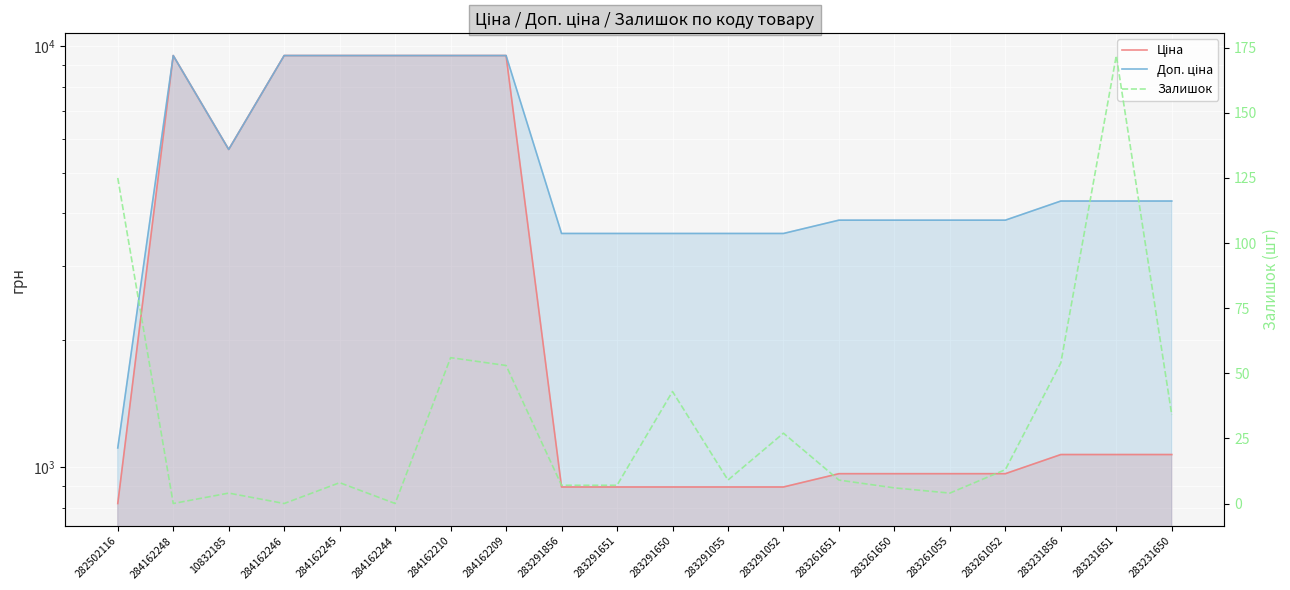

What position from the left is 283261651?

14